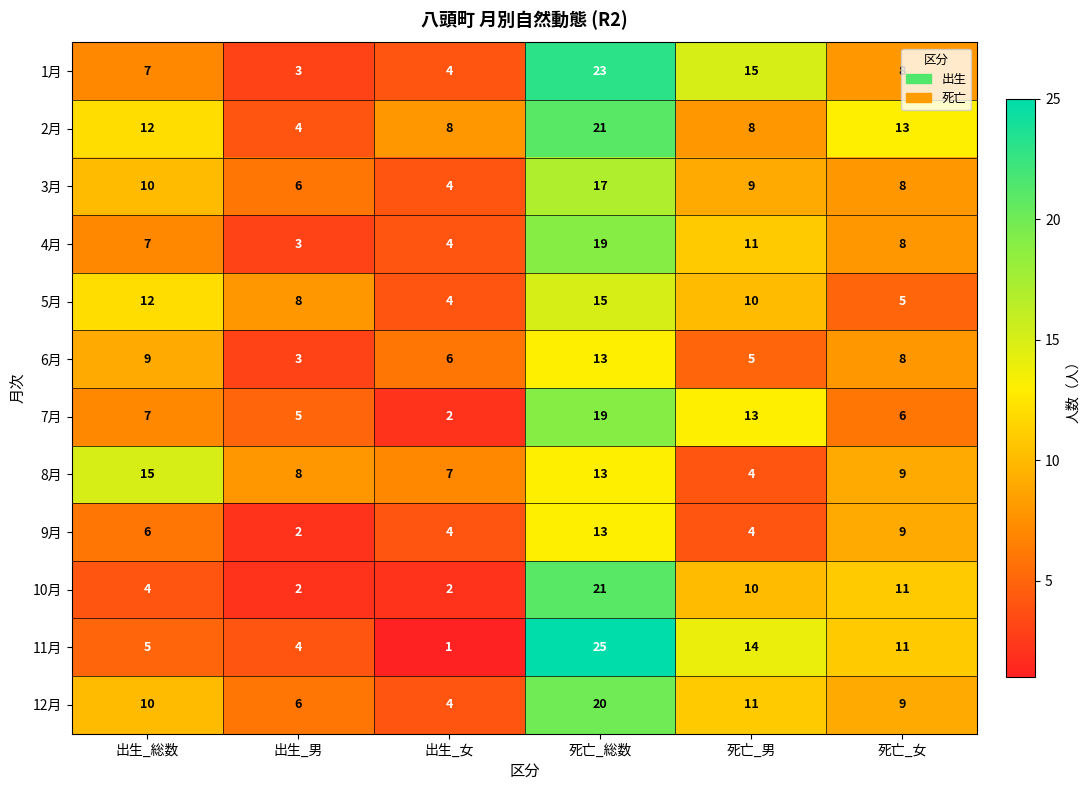

The value of 2月 at 出生_女 is 12. True or false?

False